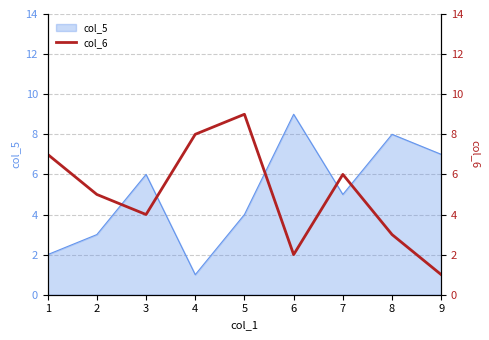

How many interior local valleys (lower than both neighbors) does the data have?

2